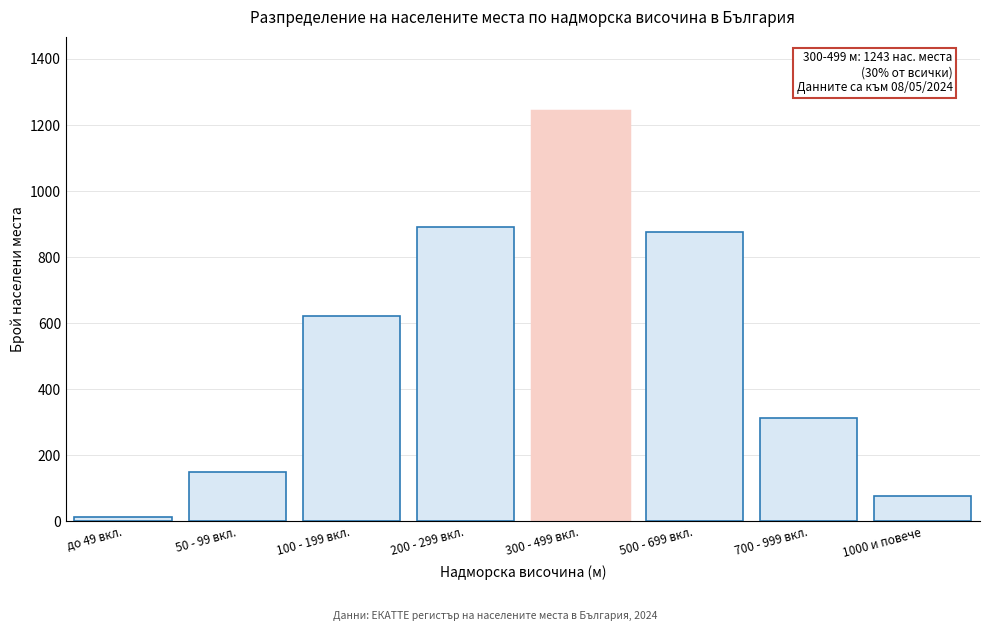

Reading left to right, transcribe all the data shown in this chart.

14	148	623	892	1243	876	312	76